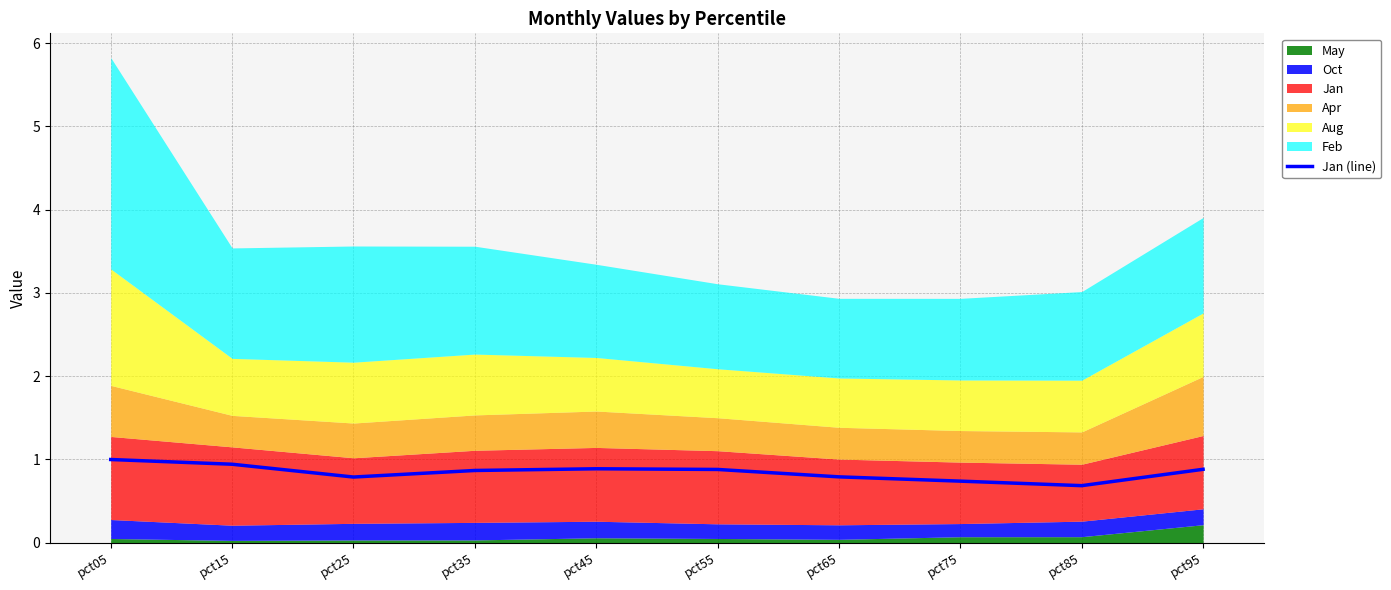

True or false: the data shows 0.8 at pct25.

True